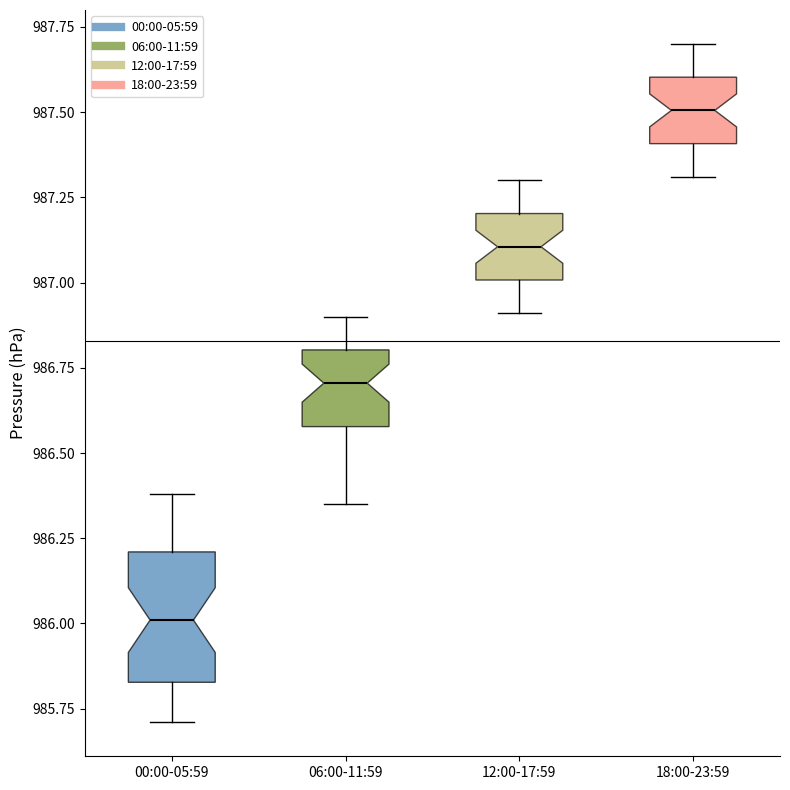

Comparing the boxes themselves (not the whiskers), which one is the tallest?

00:00-05:59